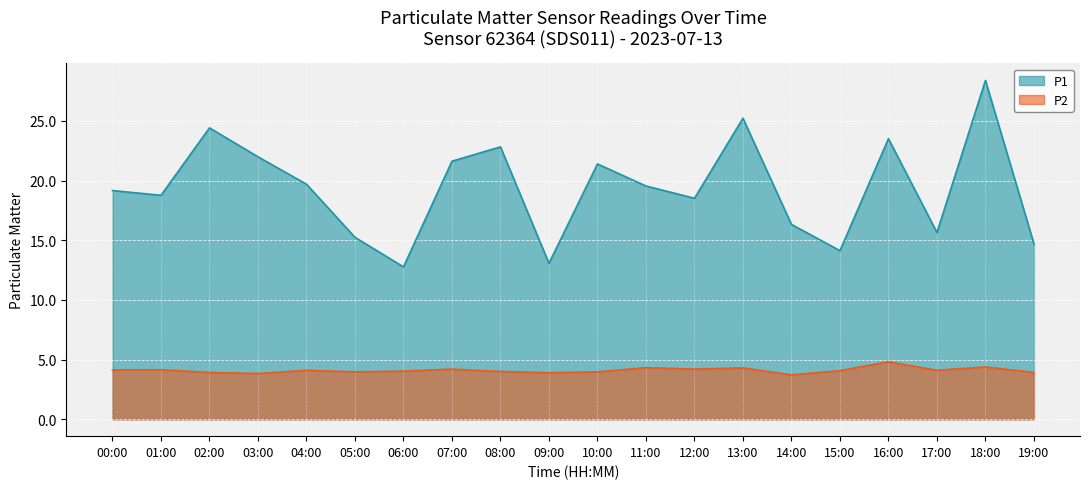

What is the difference between the P2 values at 16:00 and 04:00?

0.7